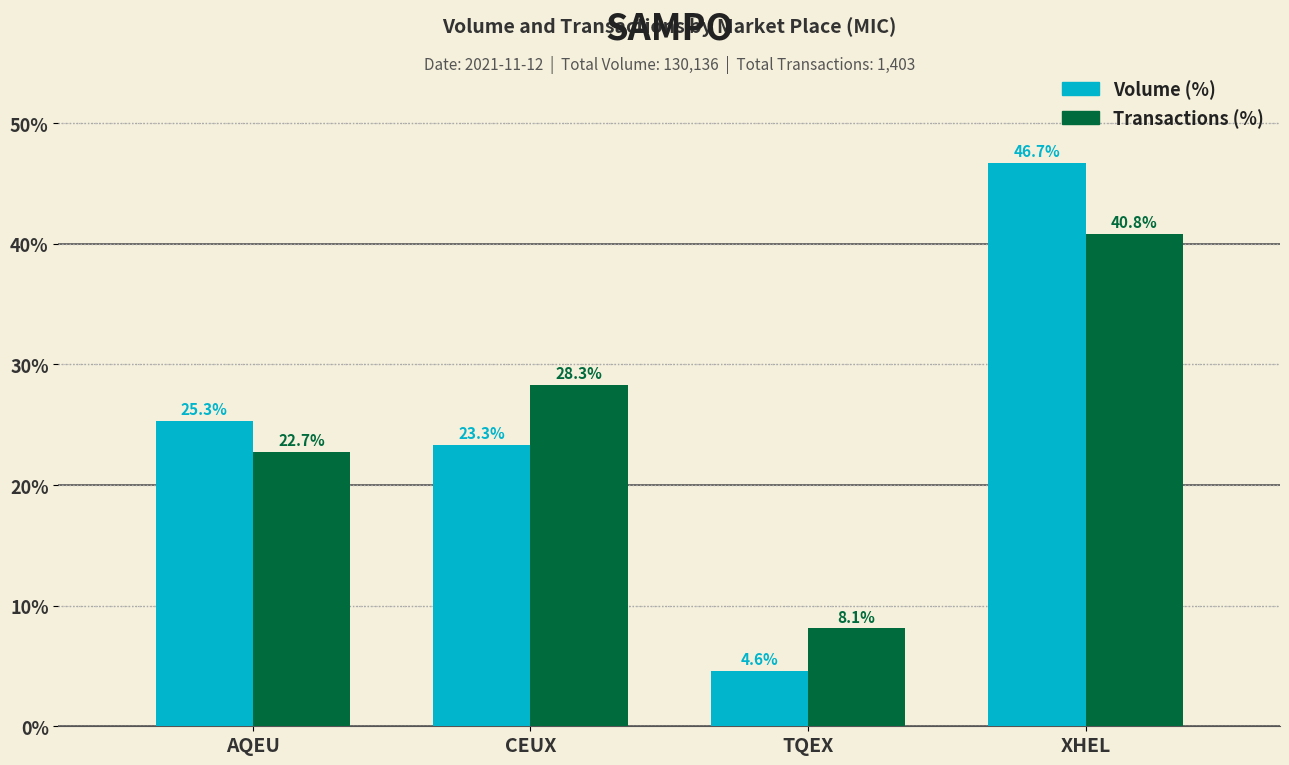

The Volume (%) series shows 17.3 at AQEU. True or false?

False